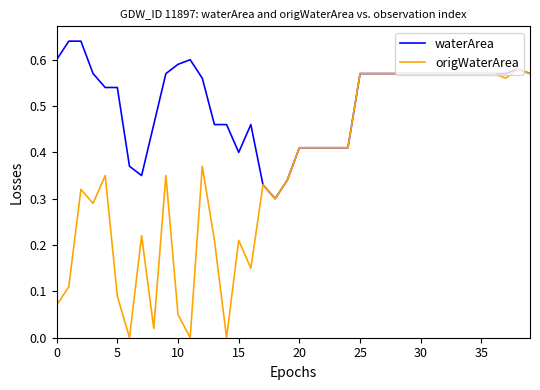

How many waterArea values are between 0 and 1?

40